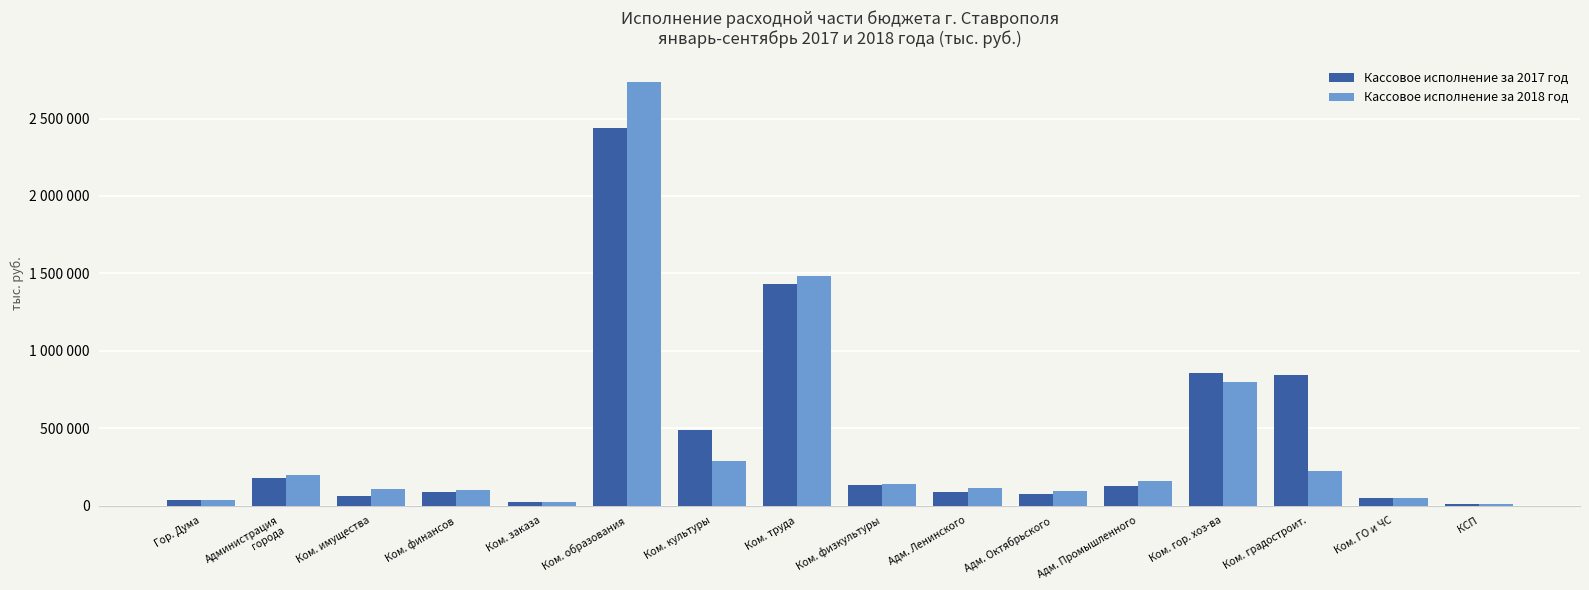

What is the total value across all series at Ком. градостроит.?

1069782